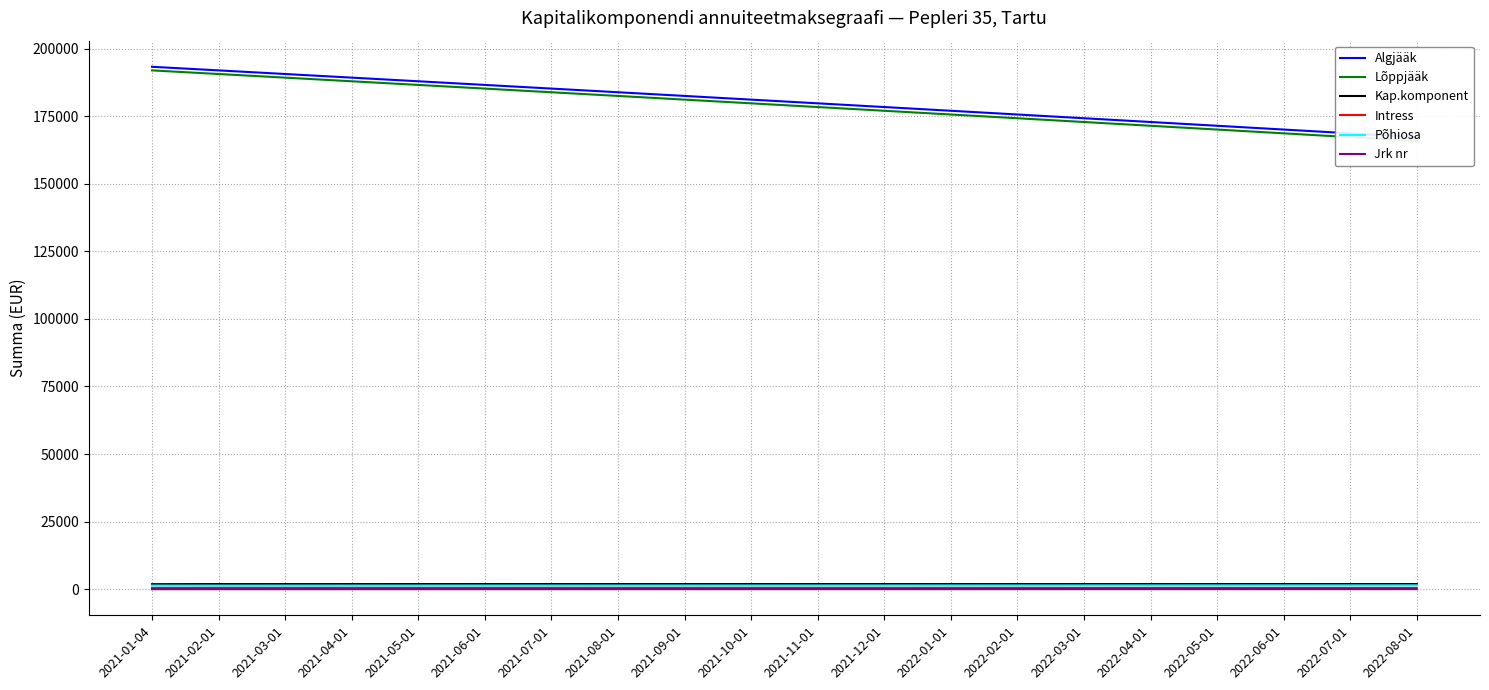

What value does the Jrk nr series have at 2022-07-01?

19.0